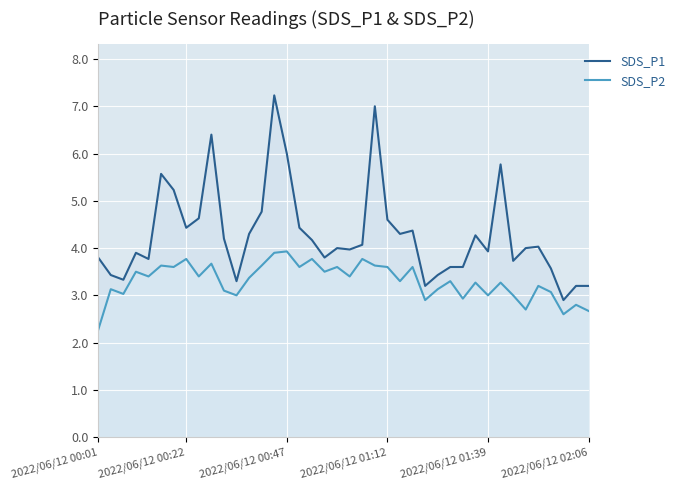

What position from the right is 21?

19